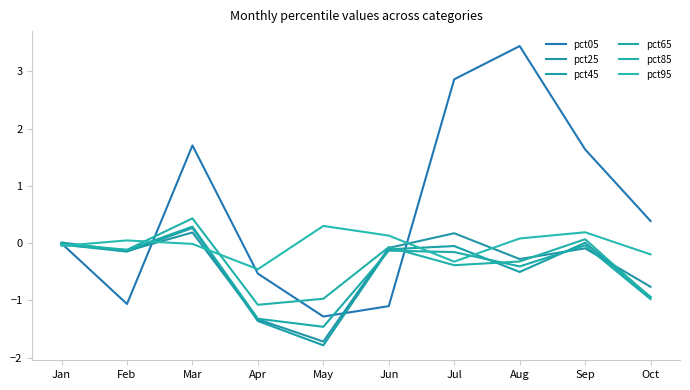

Does the chart have visible grid lines?

No